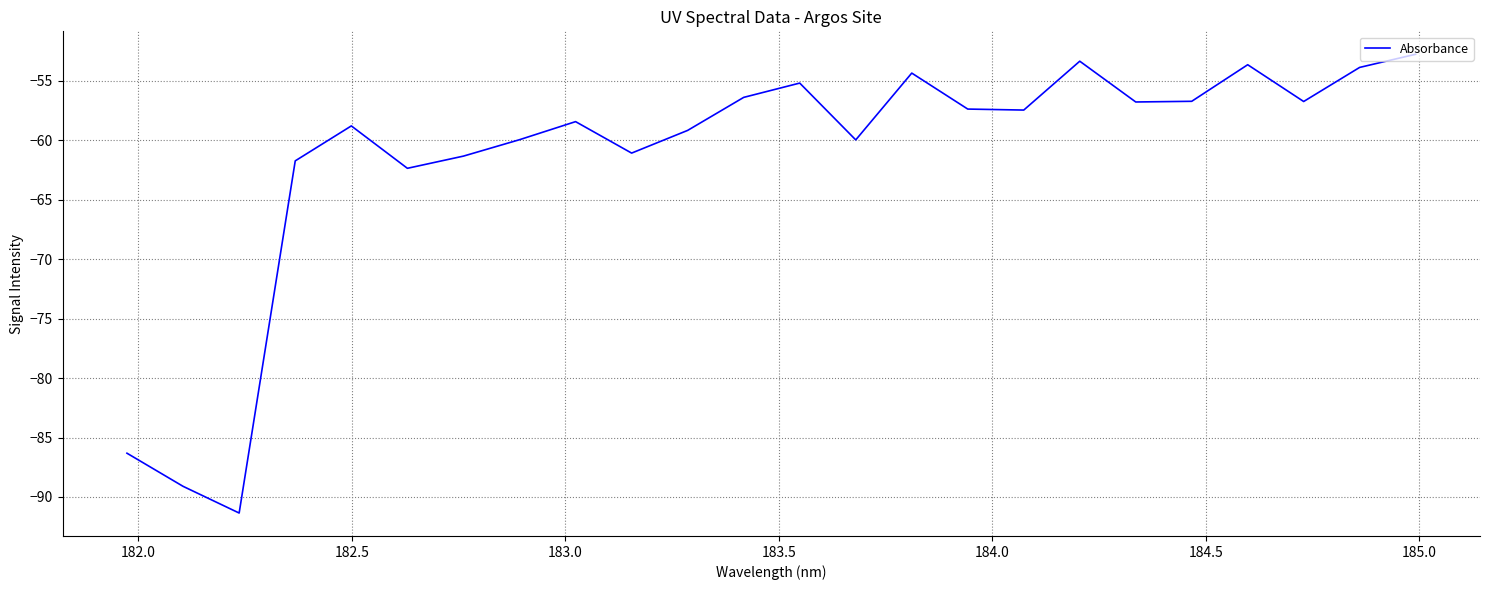

True or false: the data has more than 2 interior local peaks.

True